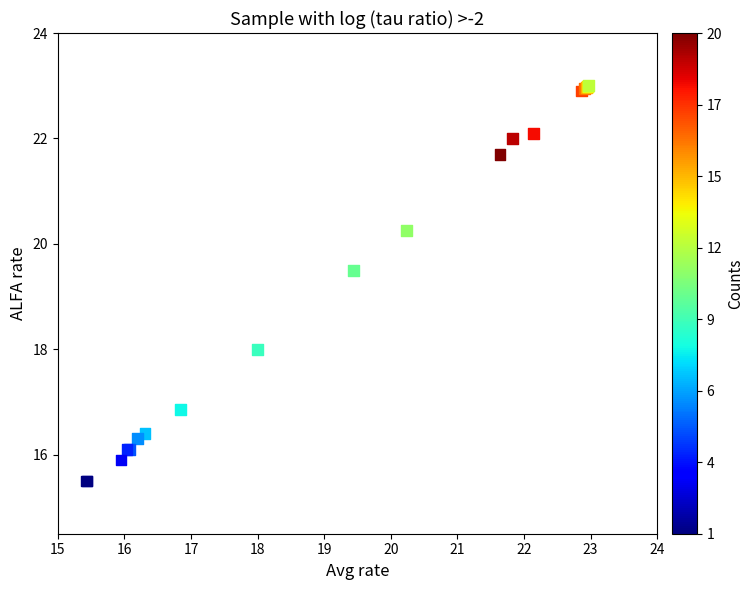

What Y value in the scatter plot is closest to 19?

19.5